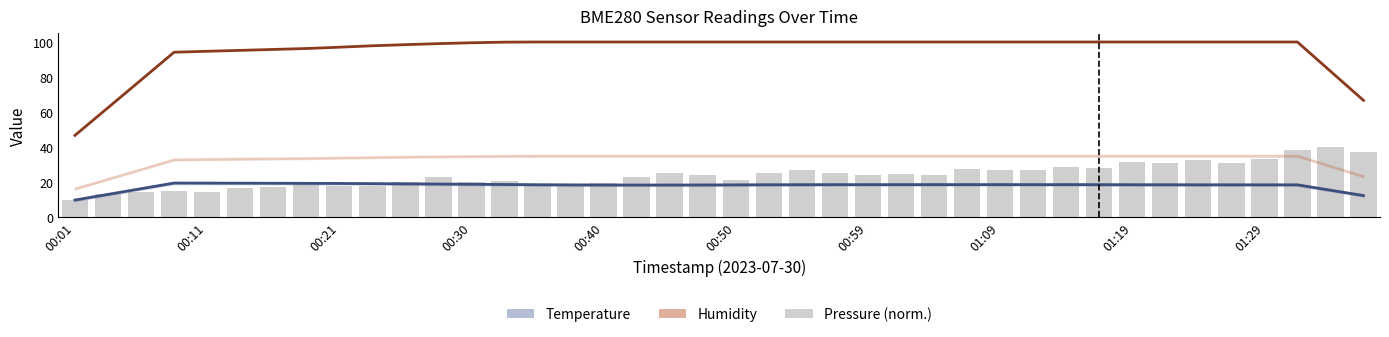

Which category has the lowest value in the pressure (normalised) series?

00:01